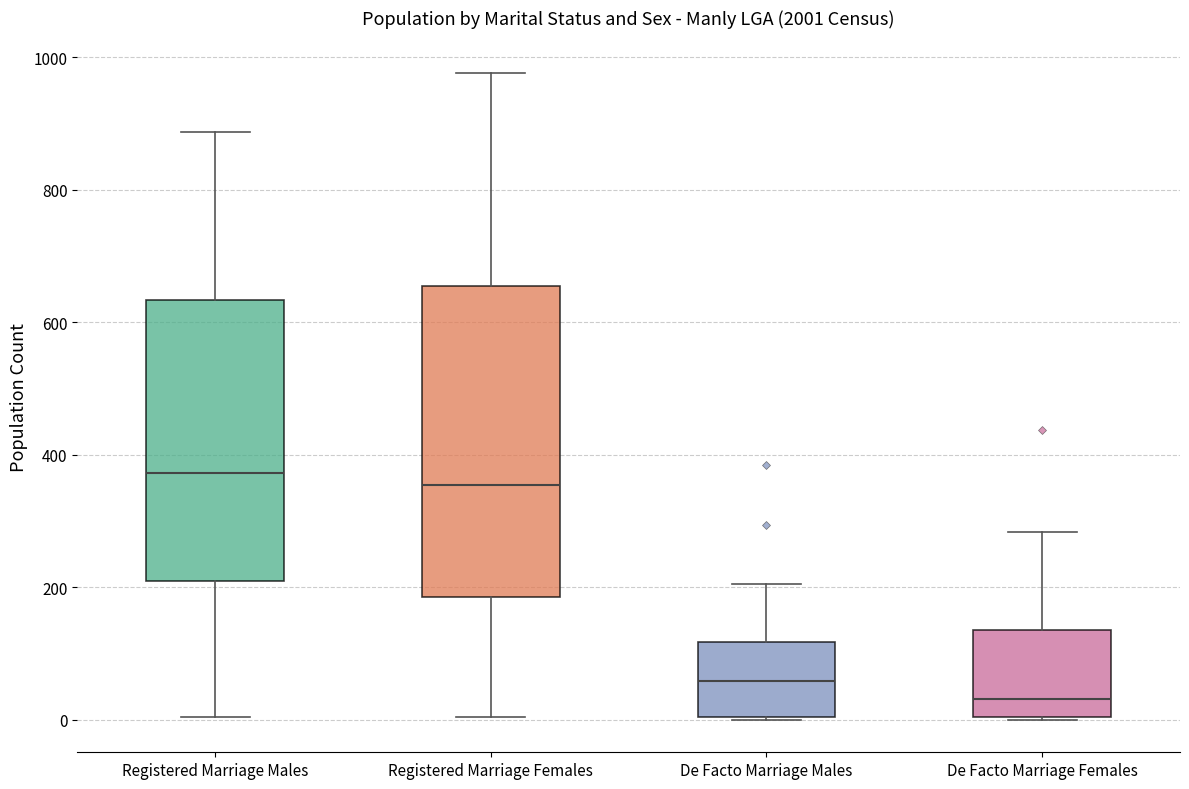

Where is the upper edge of the box for Registered Marriage Females on the y-axis? The values are not printed on the chart, so give them approximately, as read against the axis.

660